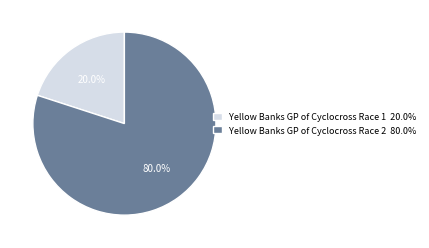

Is there any slice that represents more than half of the pie?

Yes